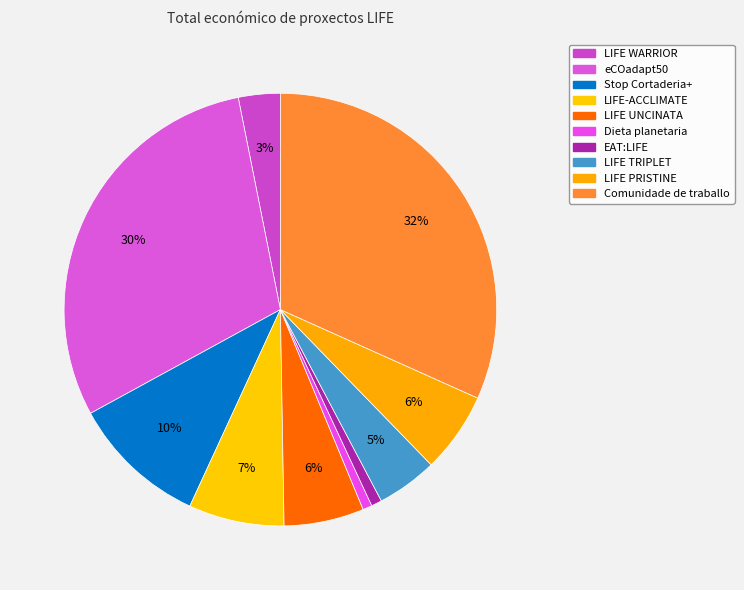

To the nearest percent, what is the difference between the LIFE WARRIOR and LIFE-ACCLIMATE slice percentages?

4%